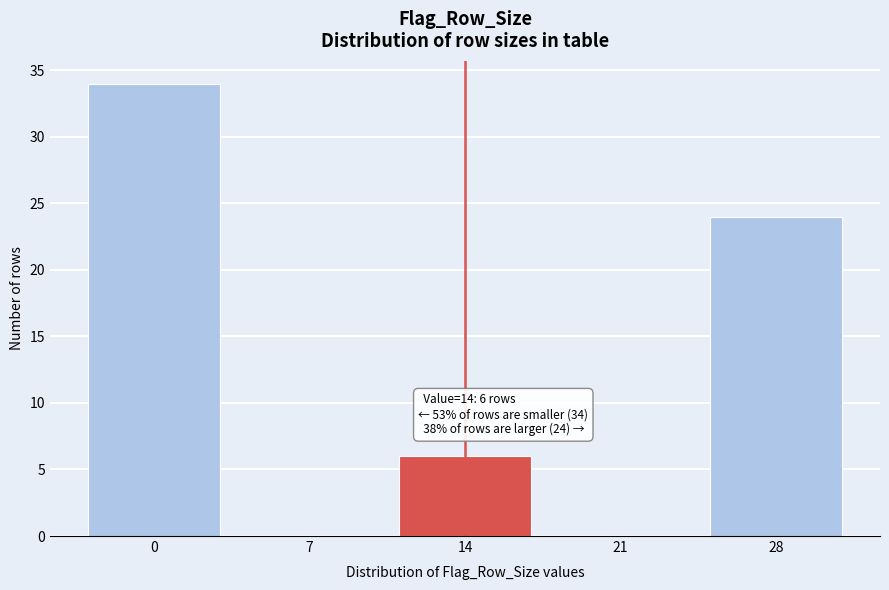

Reading left to right, list all the values displayed in this chart.

0=34	7=0	14=6	21=0	28=24